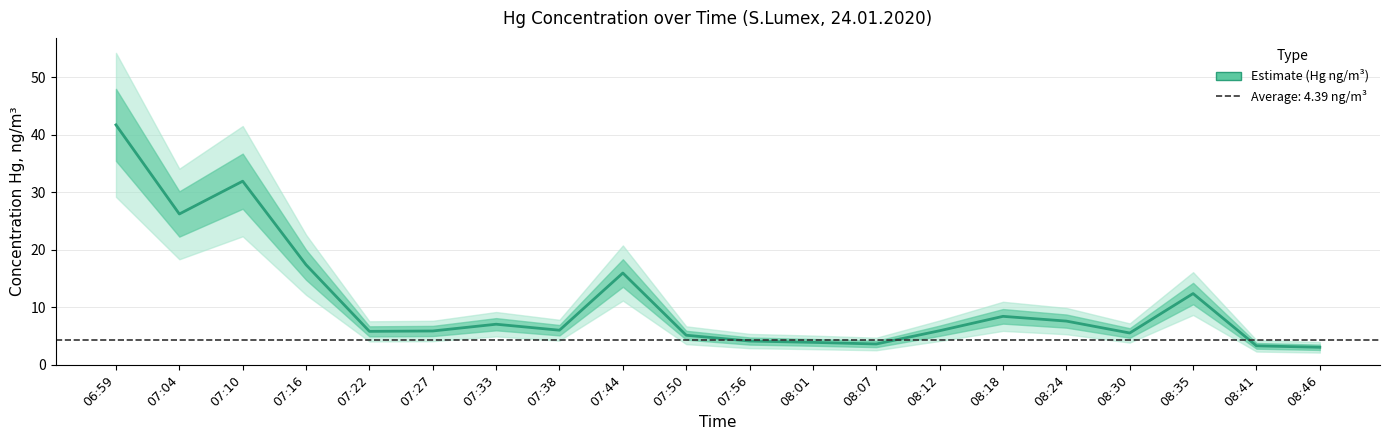

Which category has the highest value across all series?

06:59